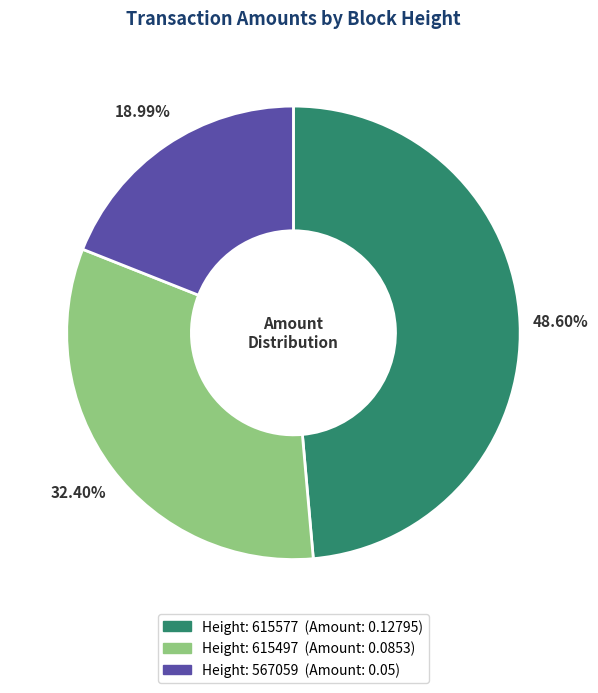

Is there any slice that represents more than half of the pie?

No